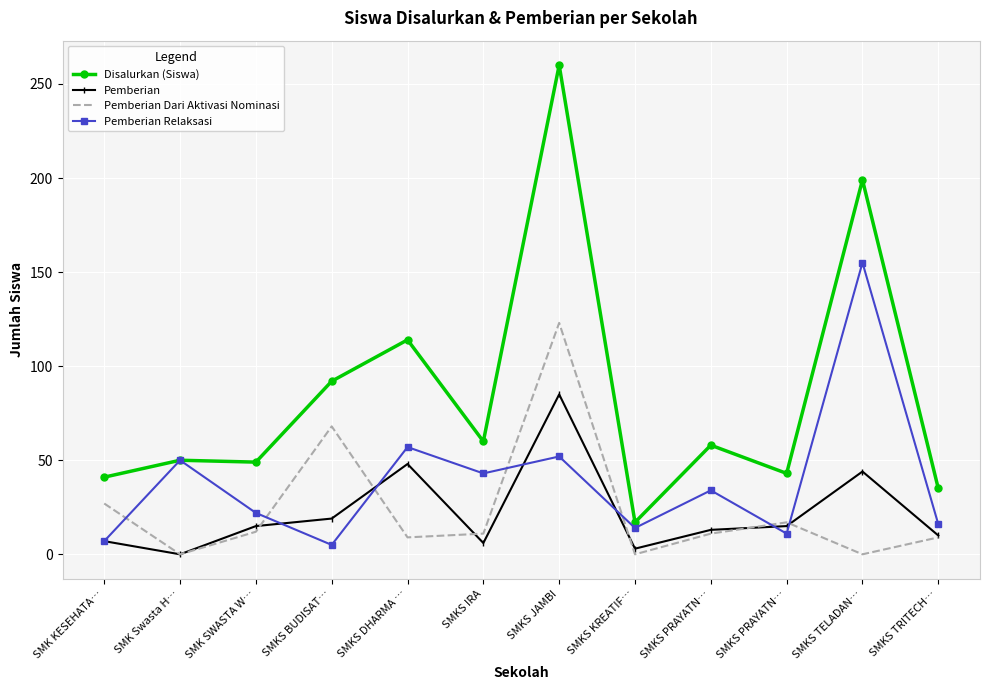

What is the total value across all series at SMK KESEHATA…?

82